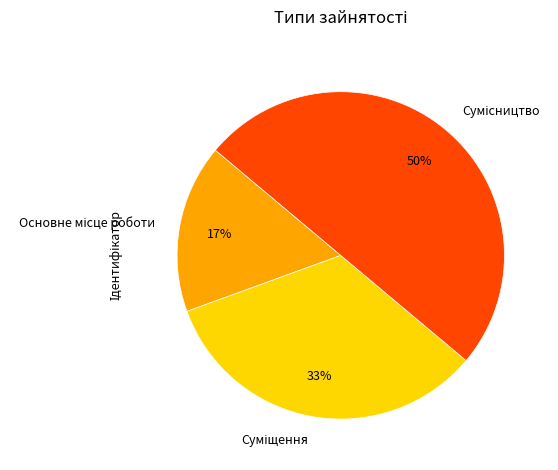

To the nearest percent, what is the average slice percentage?

33%